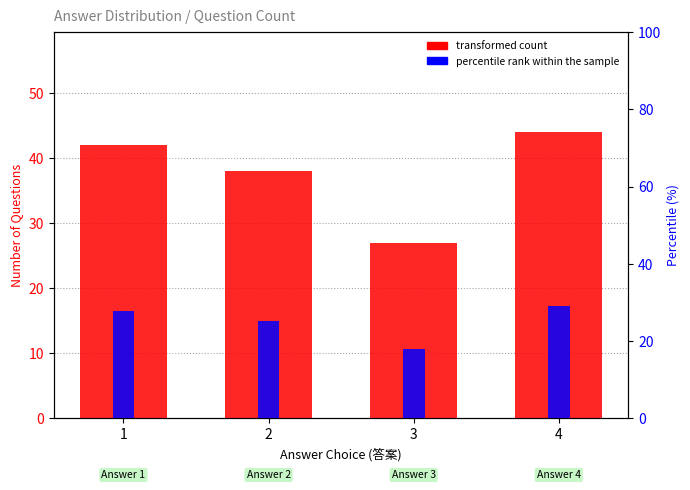

What is the spread (max minus min) of values at 1?

14.2